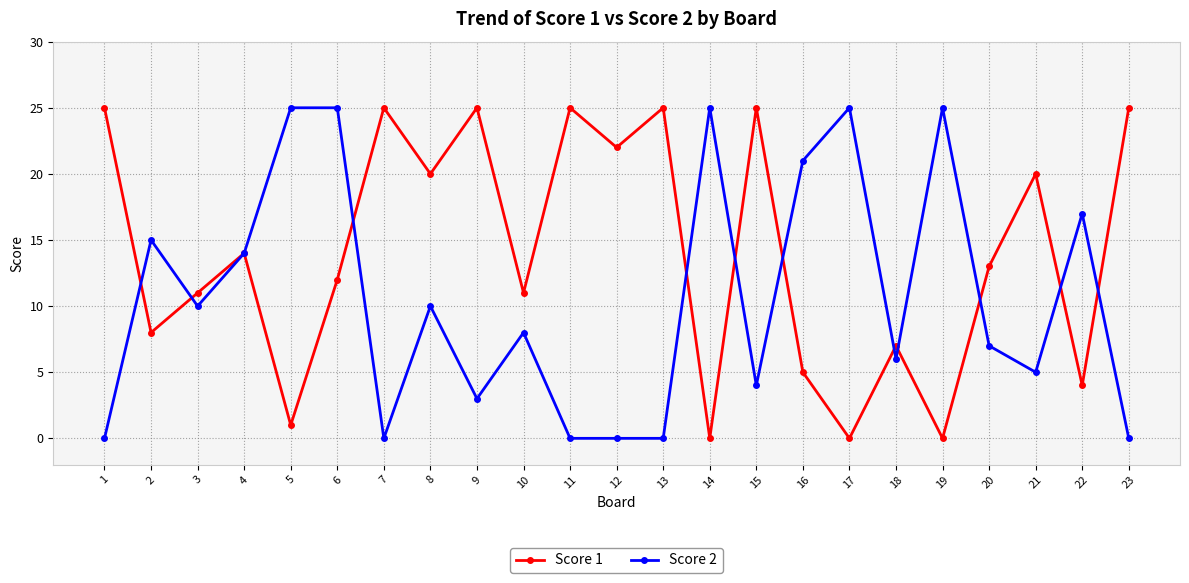

How many data points in Score 1 are less than 13?

11